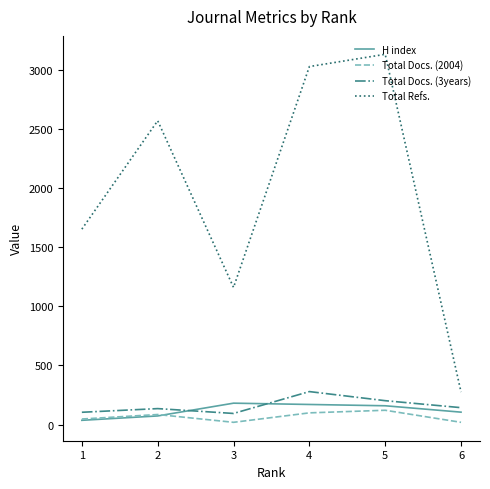

What is the sum of the Total Docs. (2004) values at 1 and 3?

66